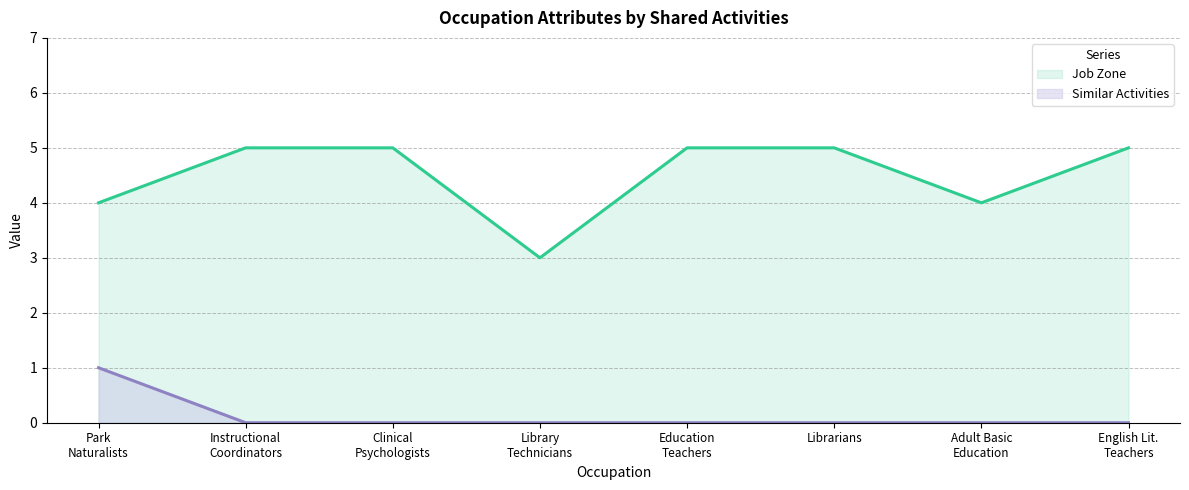

What are all the series names shown in the legend?

Job Zone, Similar Activities